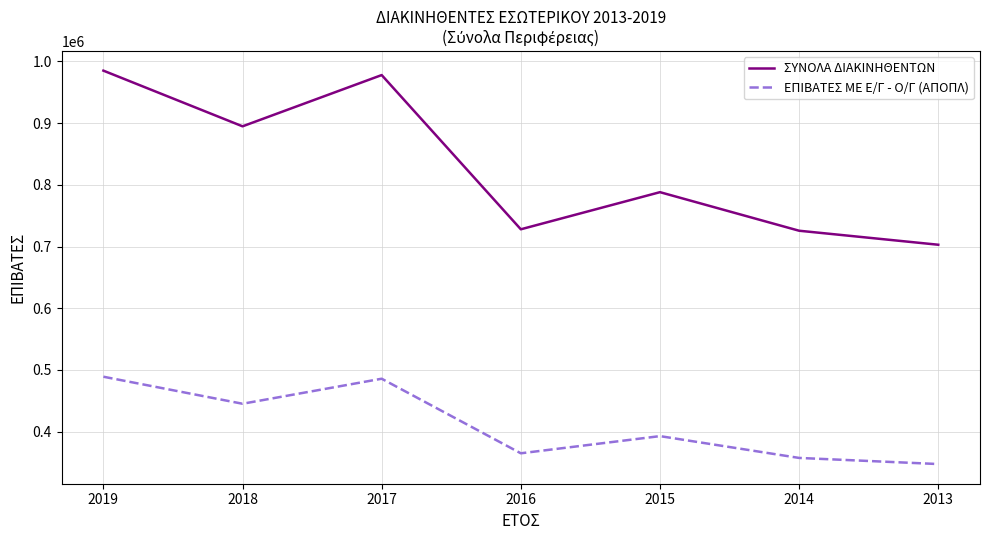

What is the difference between the maximum and minimum values in the ΕΠΙΒΑΤΕΣ ΜΕ Ε/Γ - Ο/Γ (ΑΠΟΠΛ) series?

141466